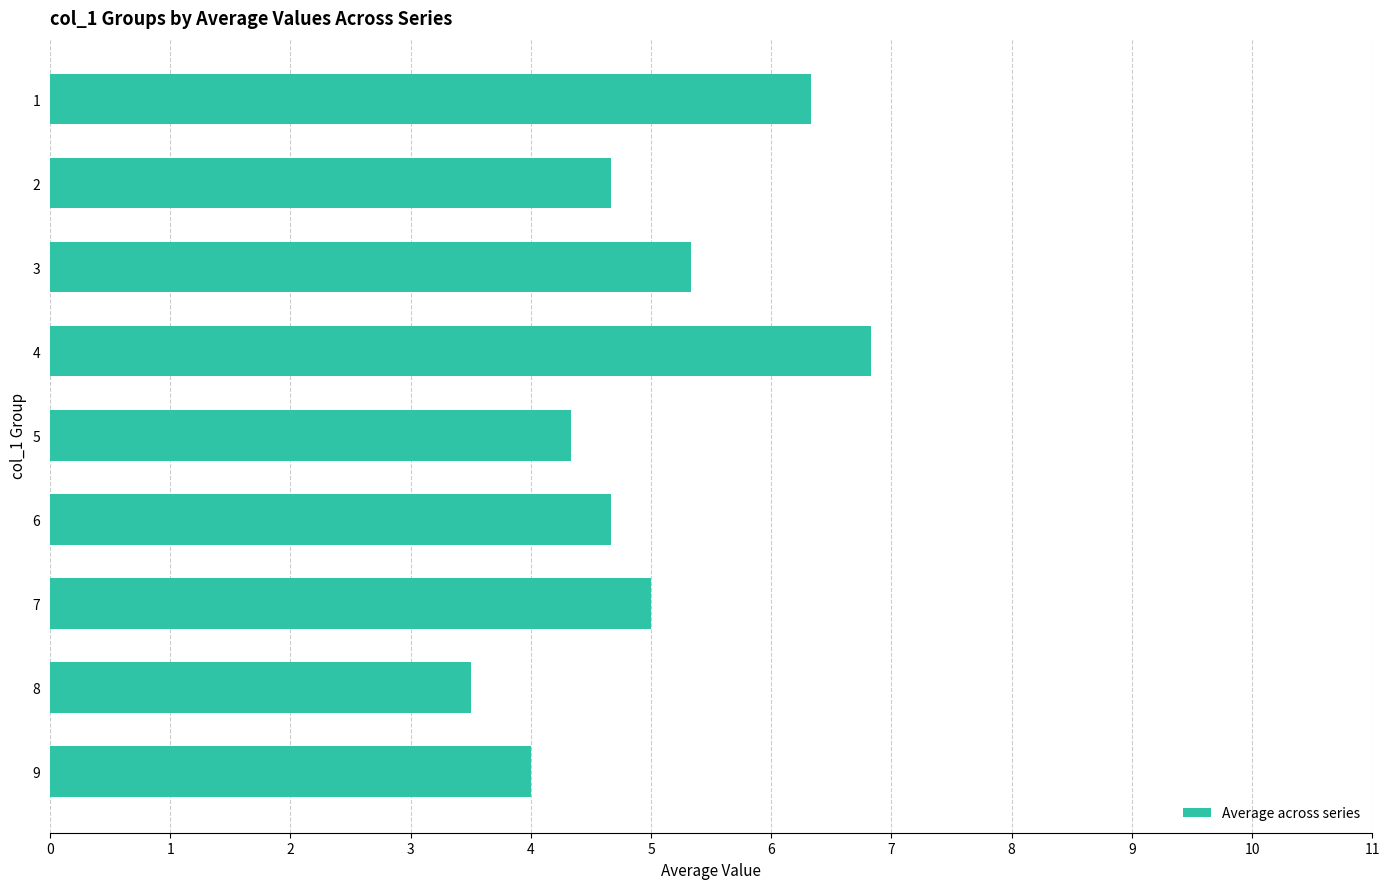

What is the difference between the second highest and second lowest values?

2.3